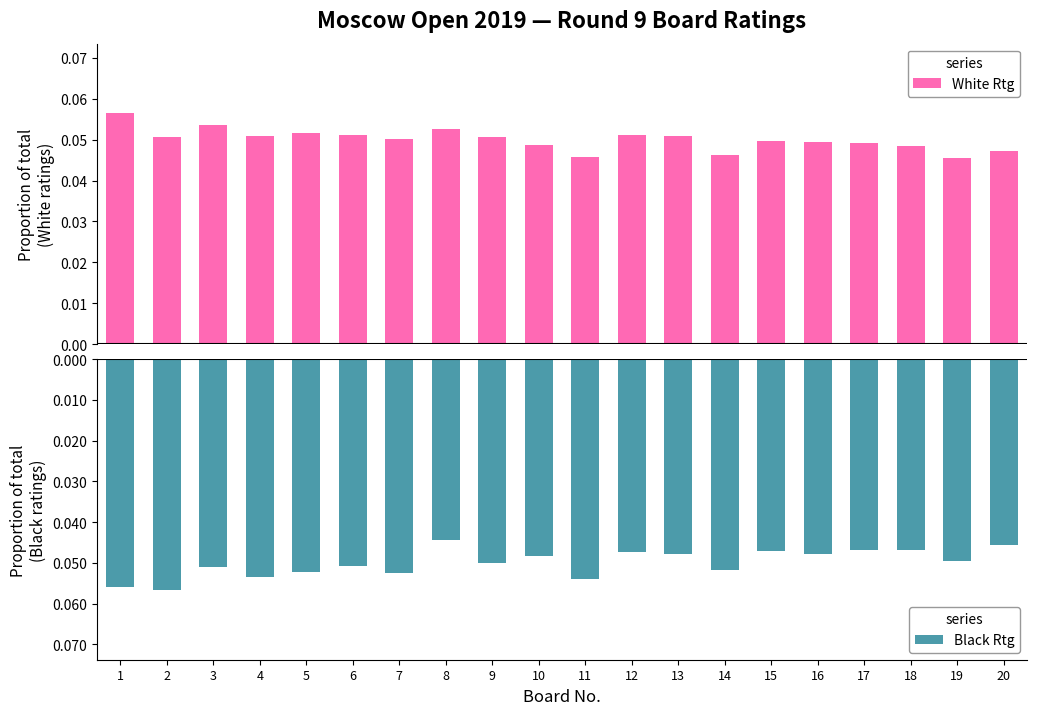

How many groups of bars are there?

20